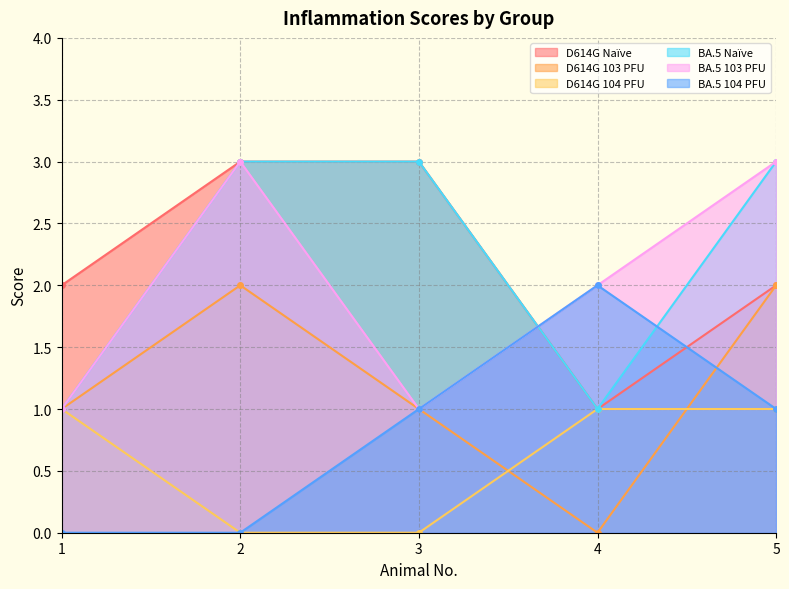

How many positive values does the D614G 104 PFU series have?

3